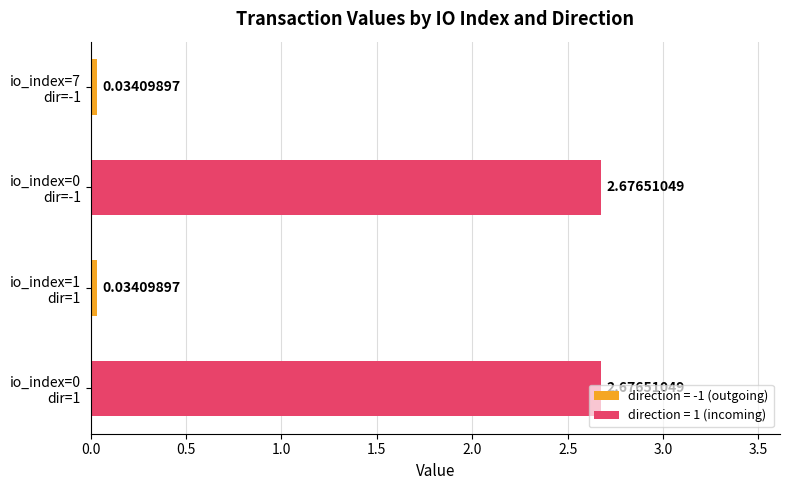

How many categories are shown in the chart?

4